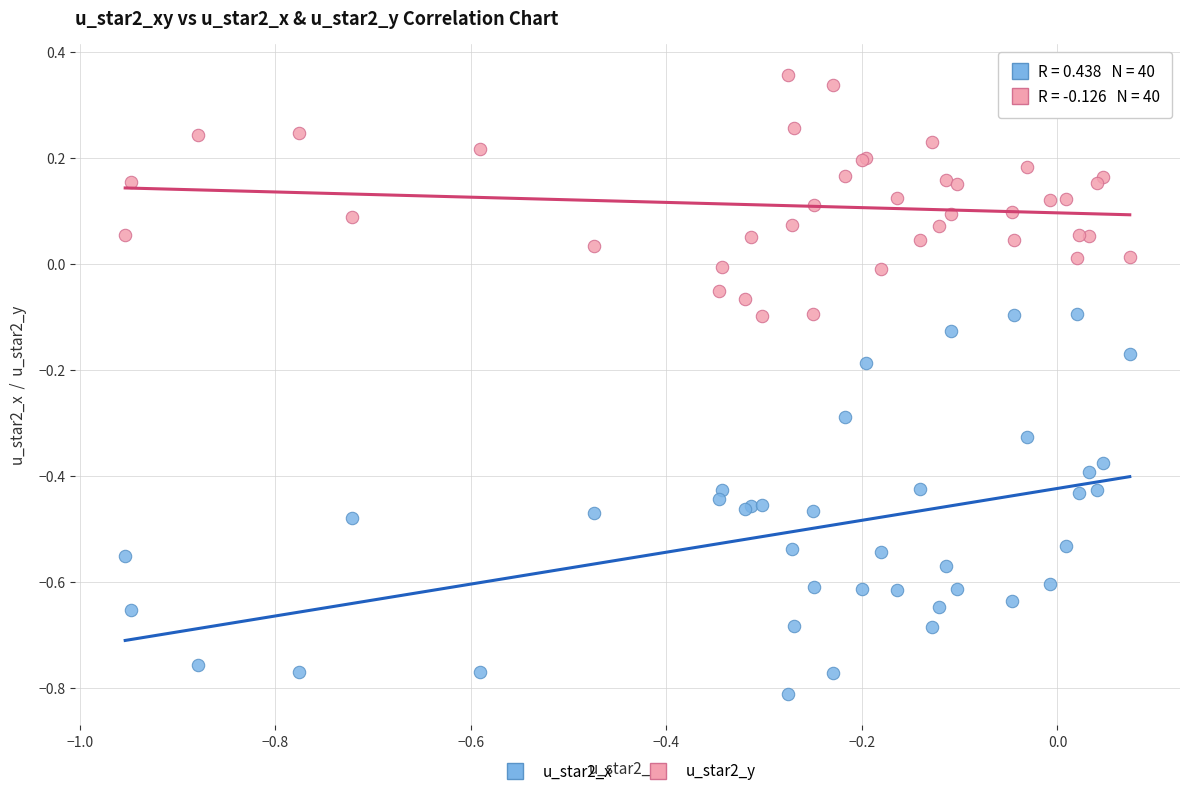

Which series reaches the maximum Y coordinate?

u_star2_y